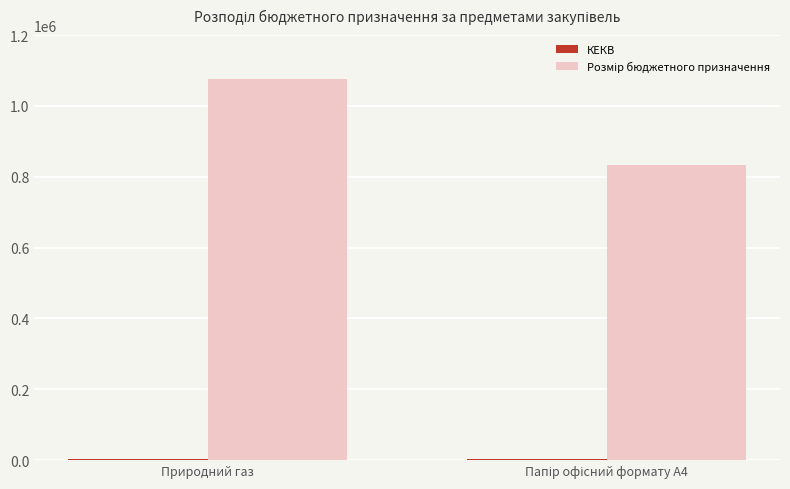

Does the chart contain stacked bars?

No